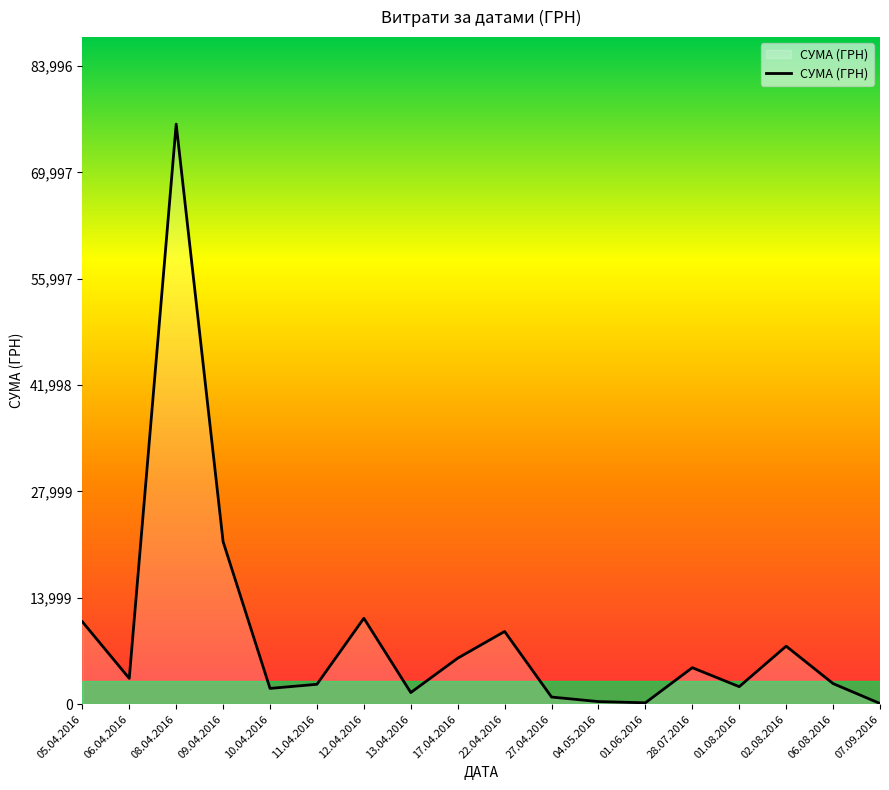

What is the difference between the values at 27.04.2016 and 22.04.2016?

8632.2